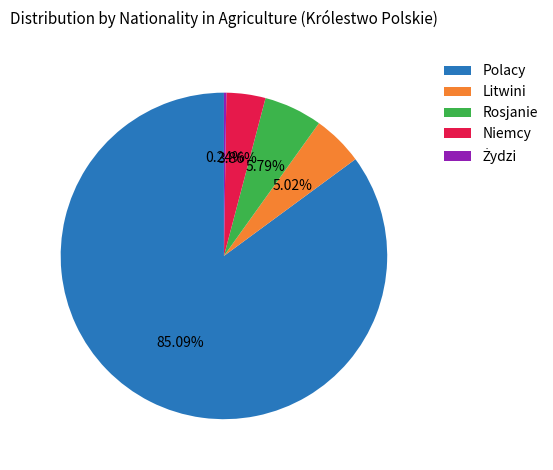

Is it true that Rosjanie is 6% of the pie?

True